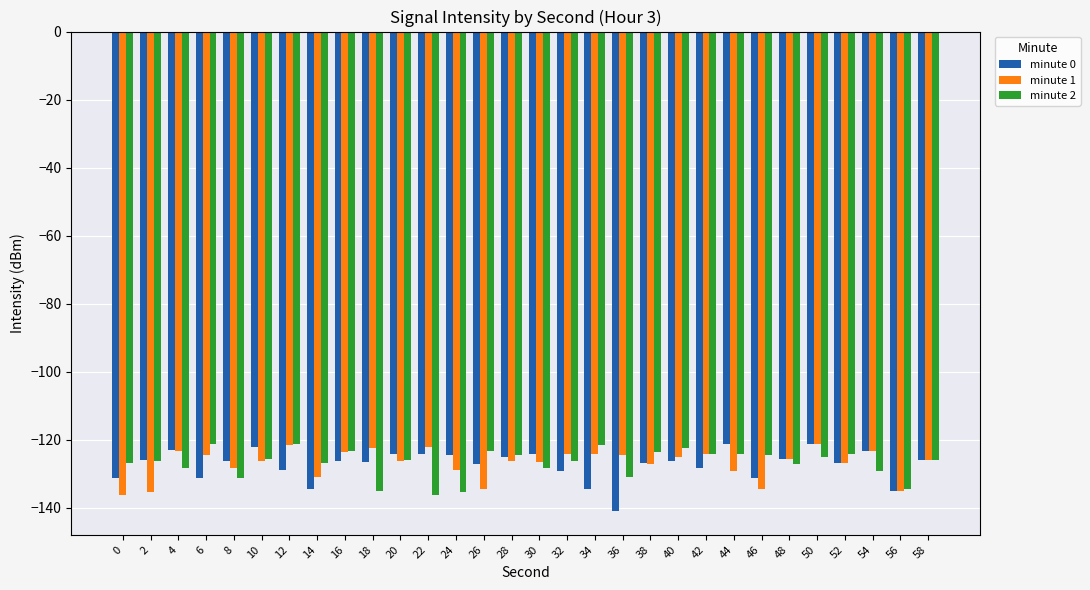

What is the value of the minute 0 bar at the 23rd from the left?

-121.2